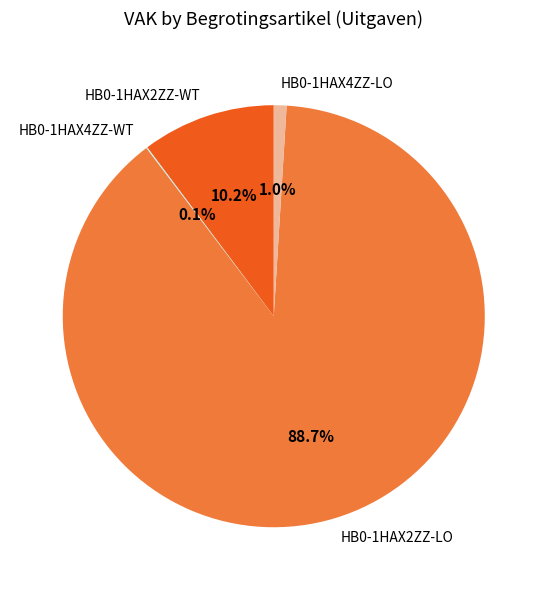

To the nearest percent, what is the difference between the largest and smallest slice percentages?

89%